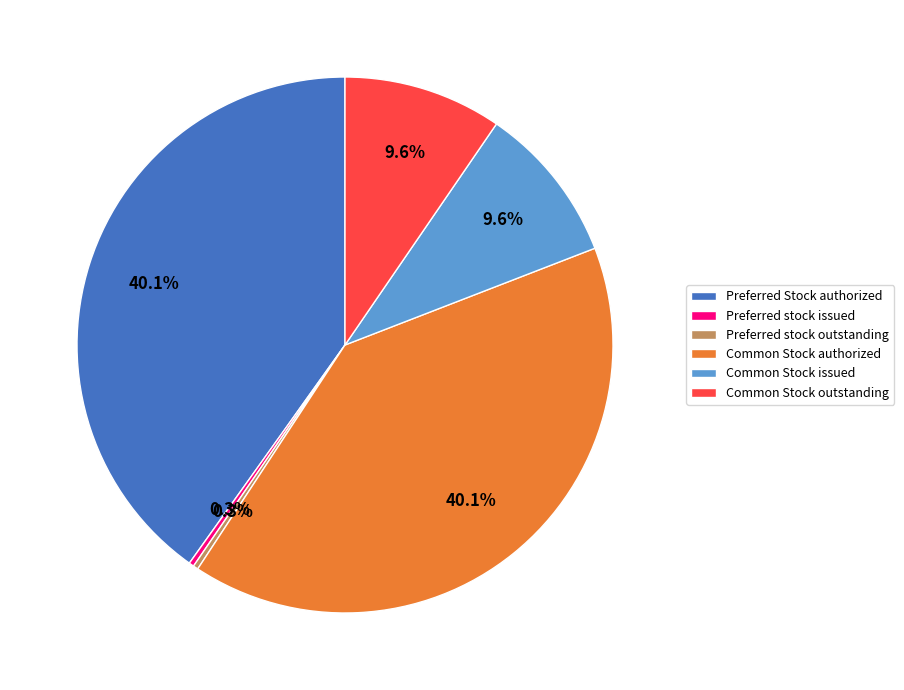

Combined, do Preferred Stock authorized and Preferred stock outstanding account for over 50%?

No